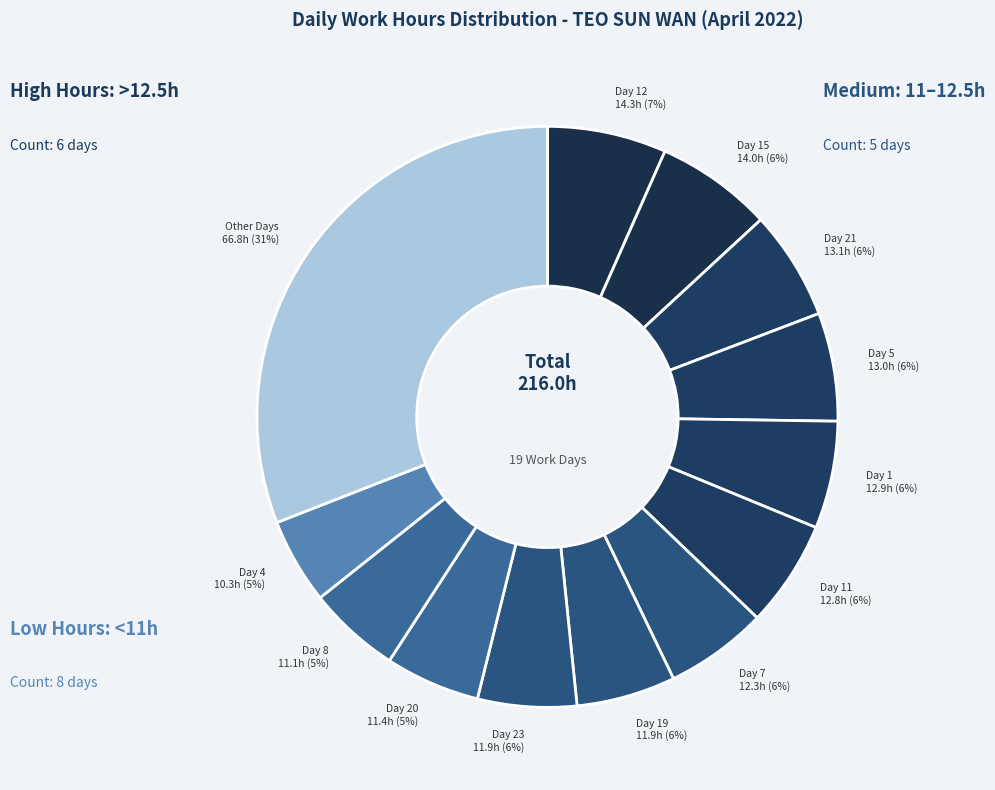

To the nearest percent, what is the difference between the largest and smallest slice percentages?

26%